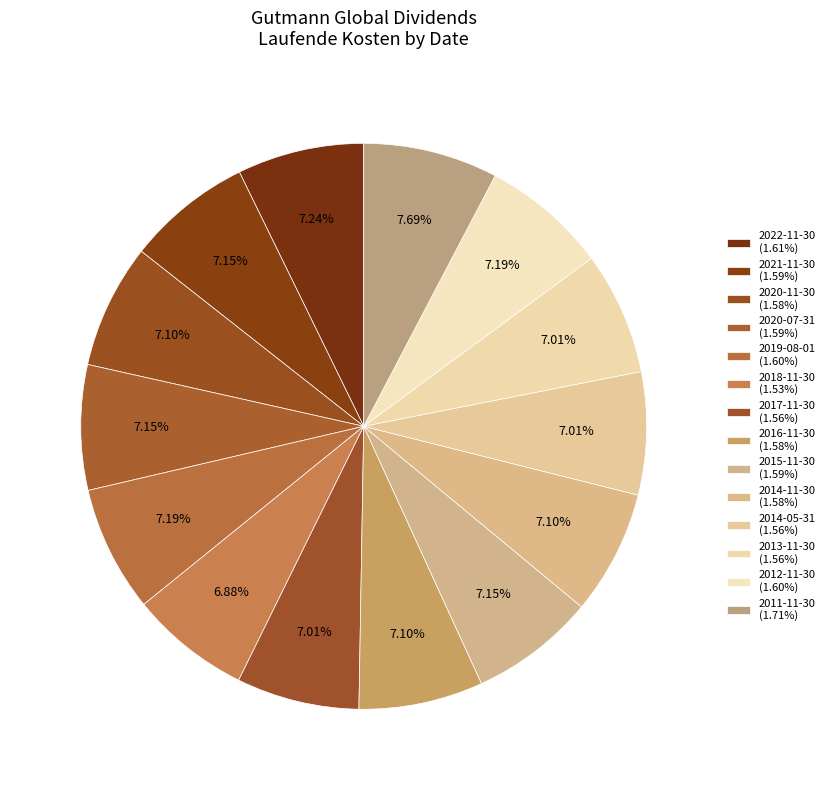

Is there a majority slice in this chart?

No